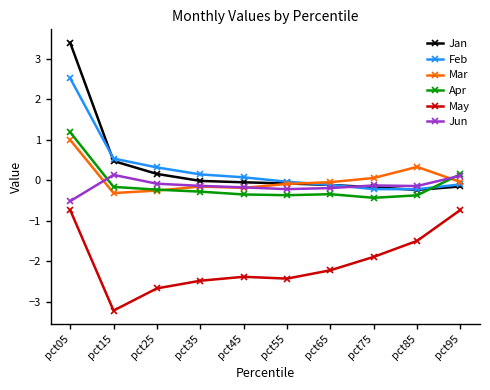

True or false: May and Feb intersect in this chart.

False